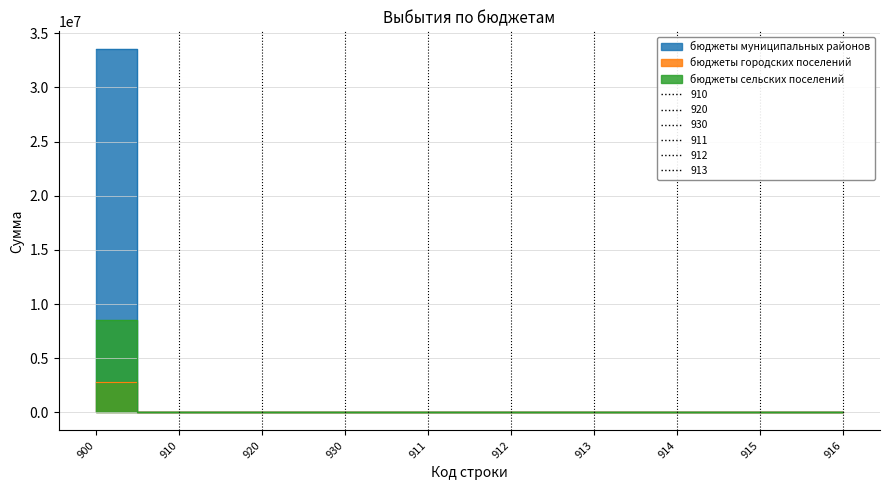

How many lines are shown in the chart?

3